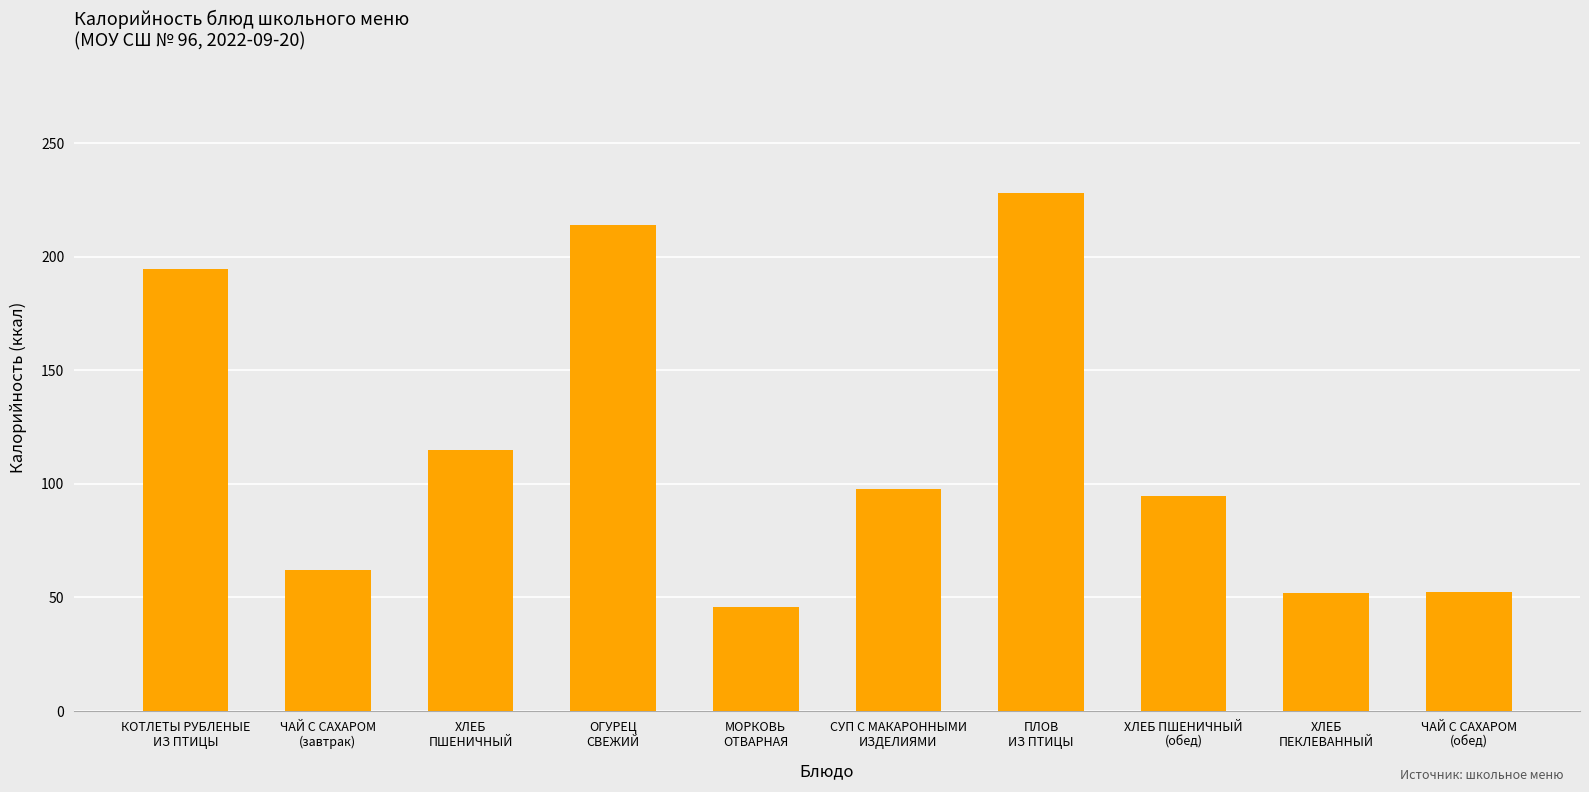

What is the average value?

115.6